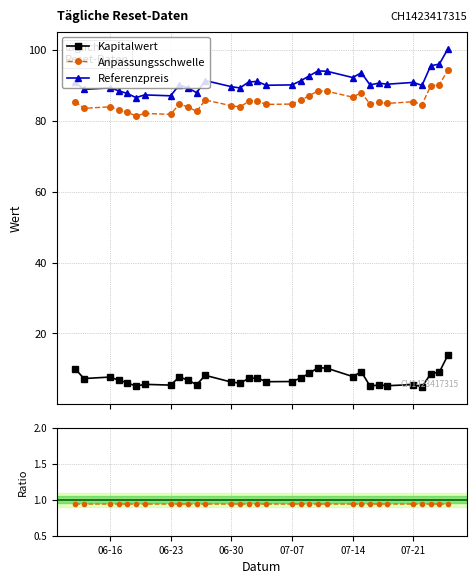

At which label is Referenzpreis closest to 93?

2025-07-09